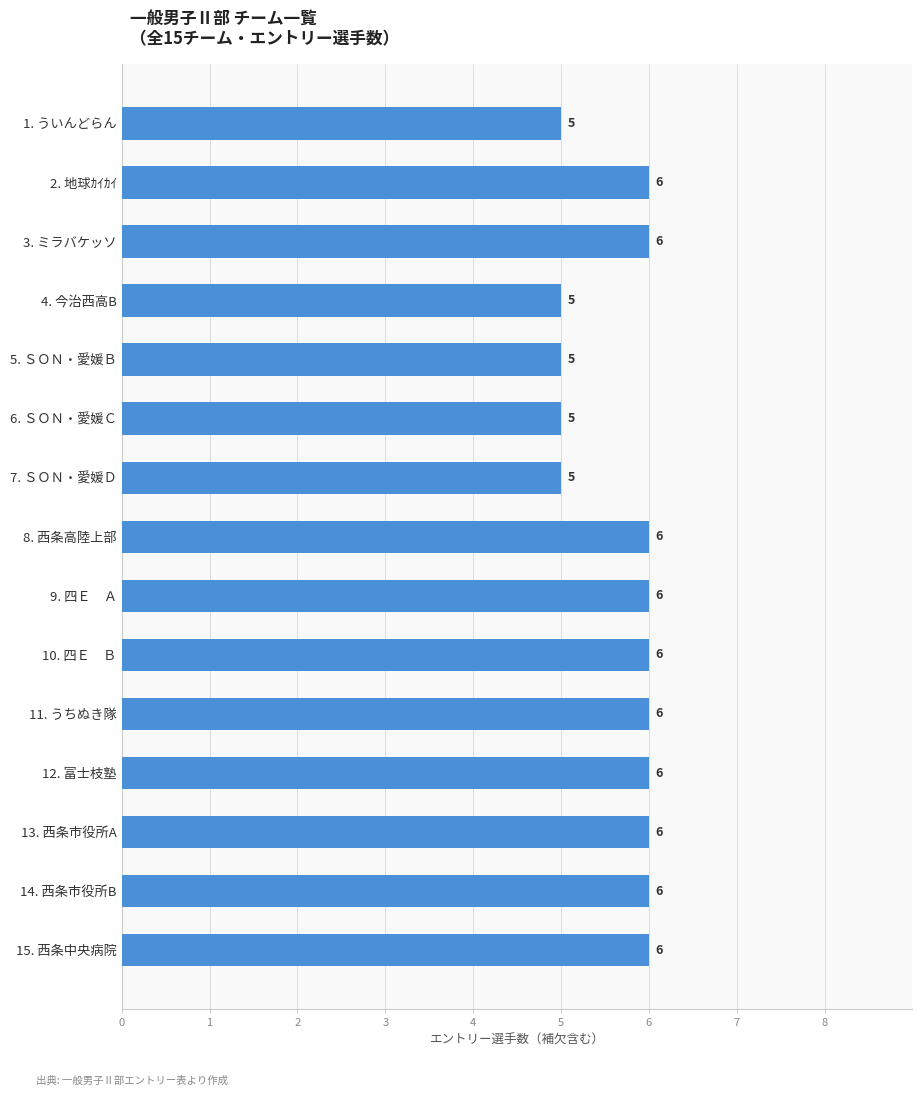

Reading top to bottom, list all the values displayed in this chart.

5	6	6	5	5	5	5	6	6	6	6	6	6	6	6